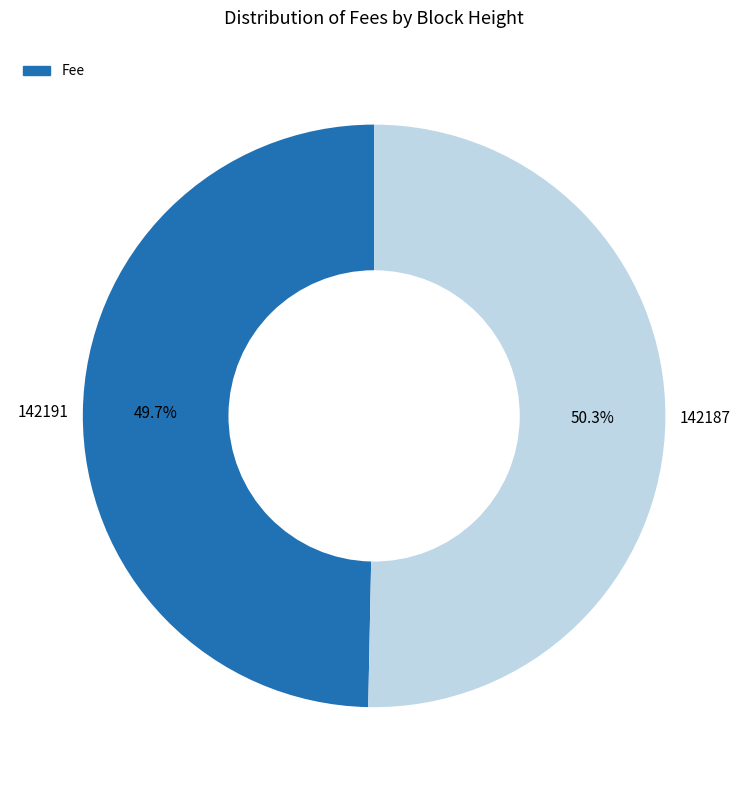

True or false: 142187 accounts for 42% of the total.

False